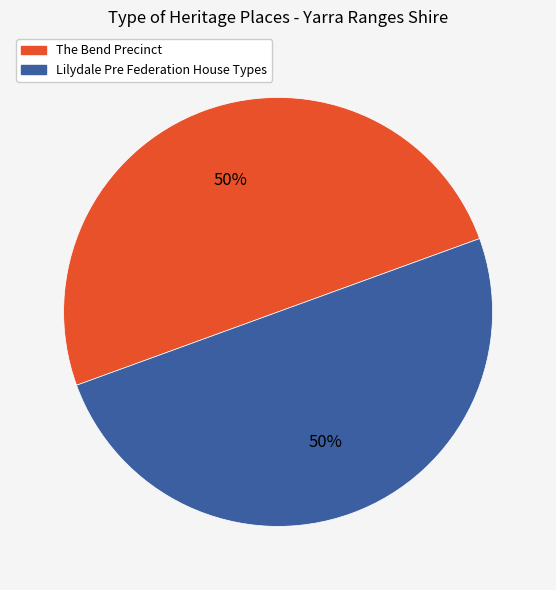

What percentage is the The Bend Precinct slice, to the nearest percent?

50%